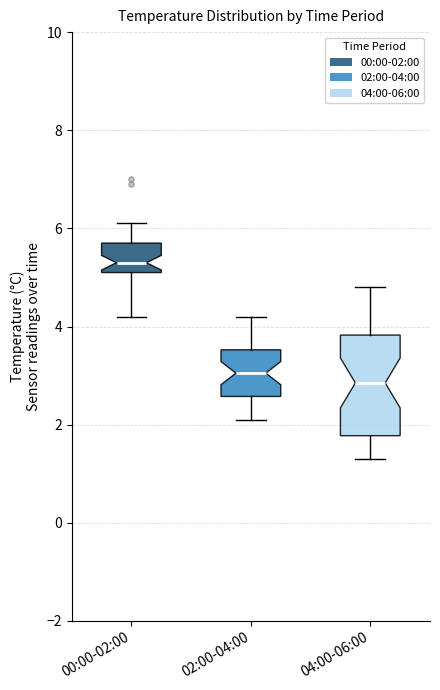

Which box's median line is the lowest?

04:00-06:00